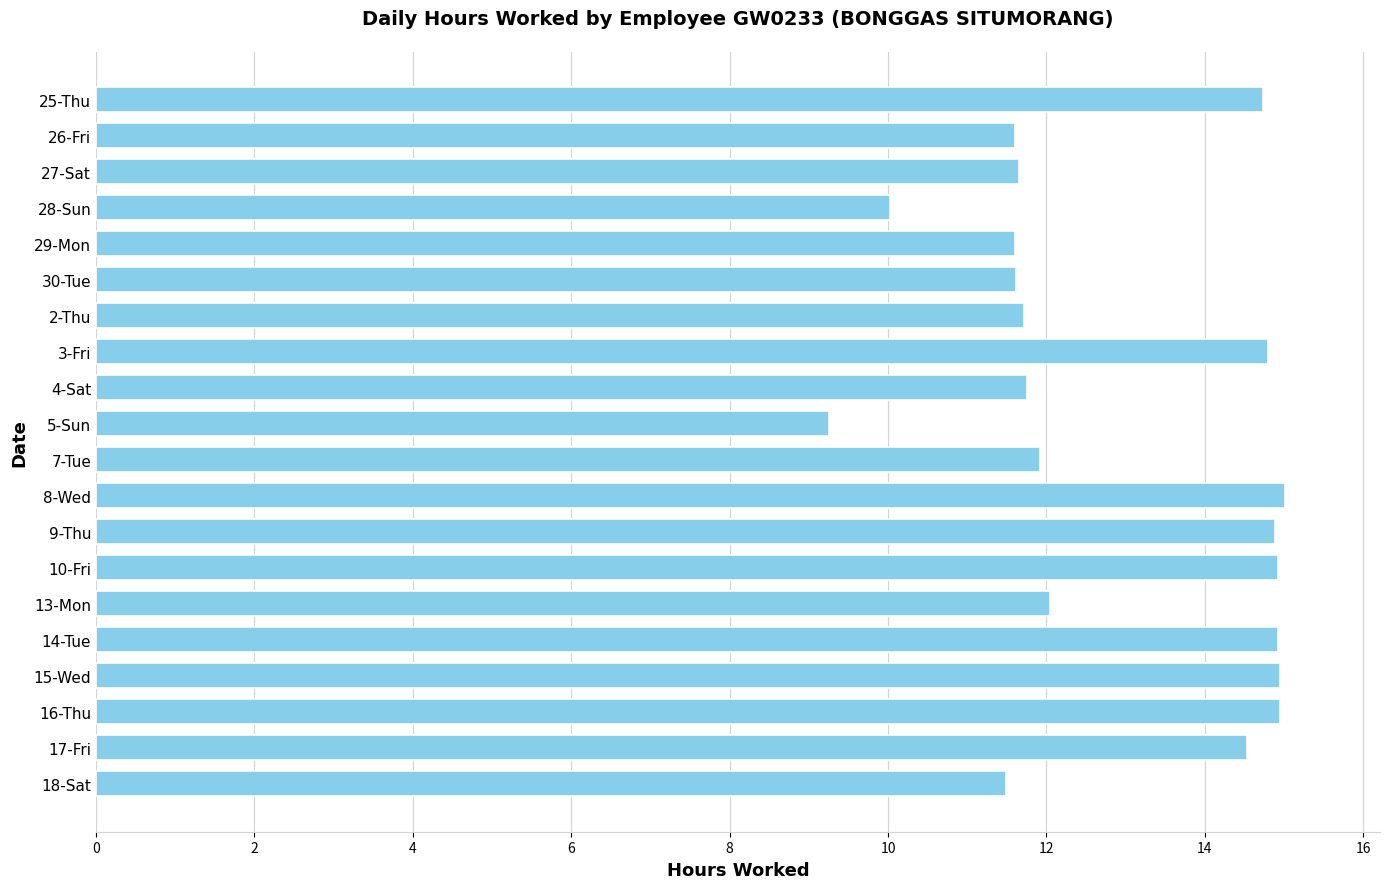

What is the difference between the maximum and minimum values?

5.8